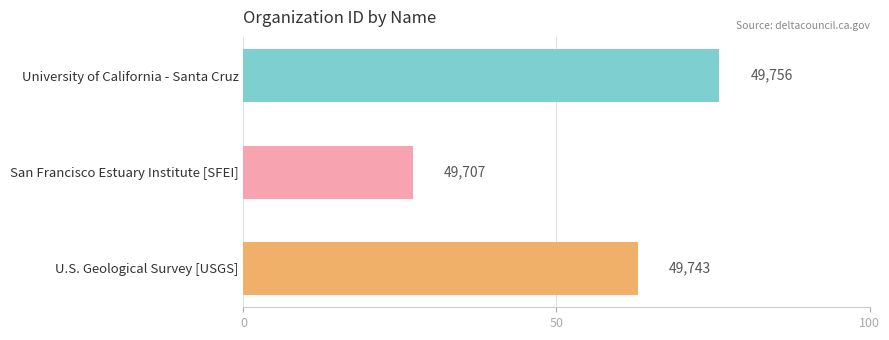

What is the sum of all values?

166